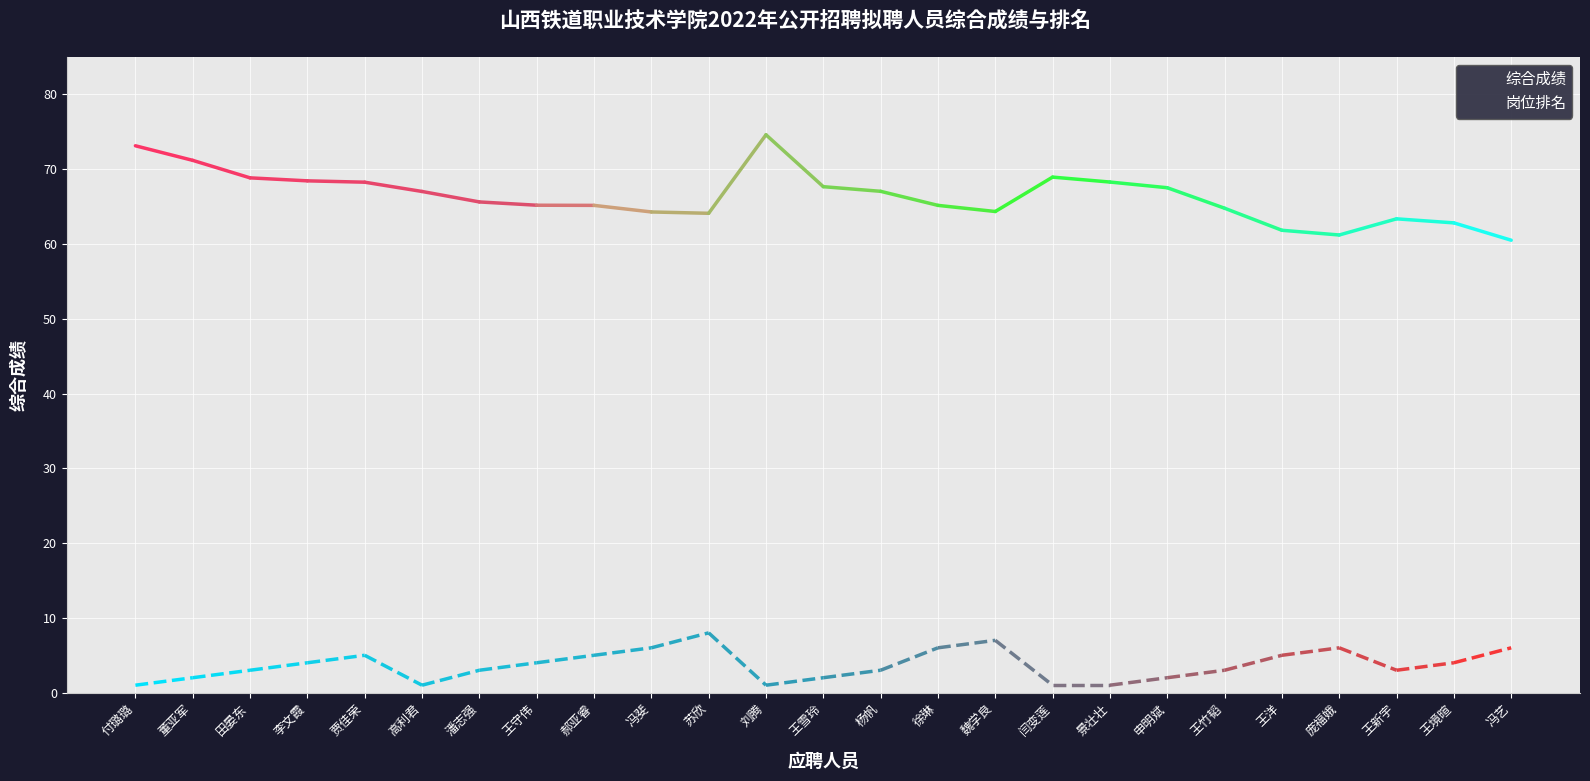

At how many categories does at least one series exceed 40?

25